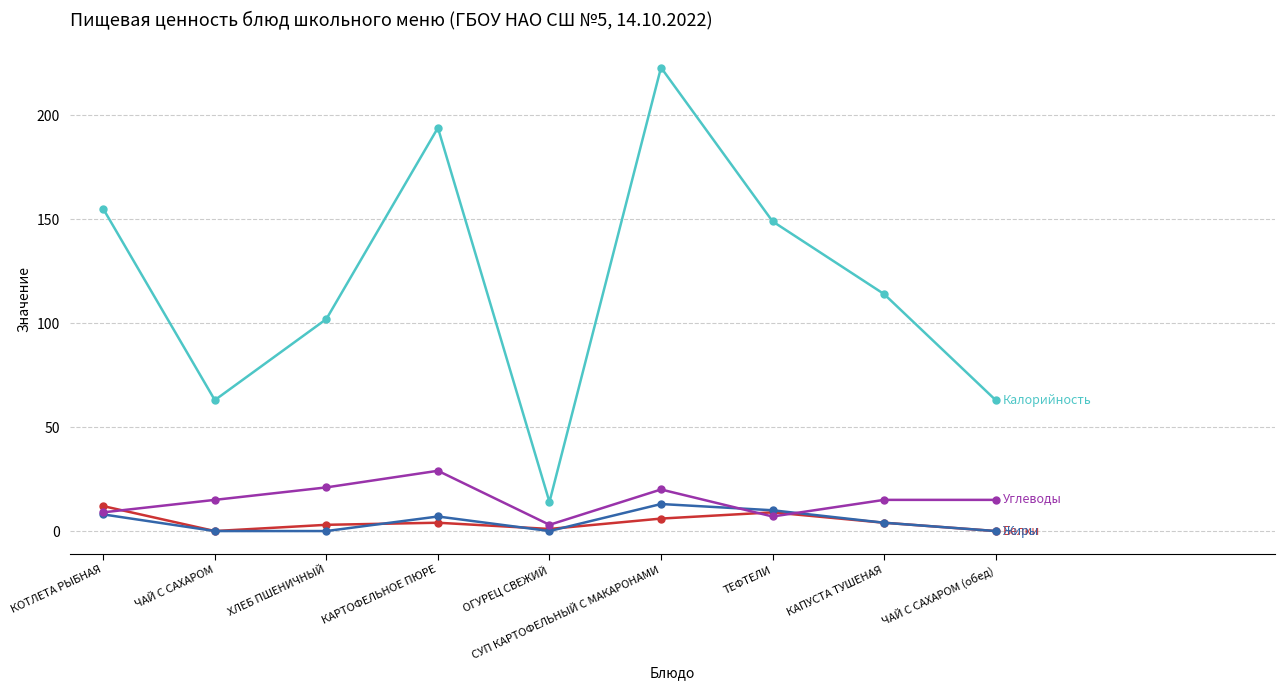

At which category is the sum across all series the highest?

СУП КАРТОФЕЛЬНЫЙ С МАКАРОНАМИ